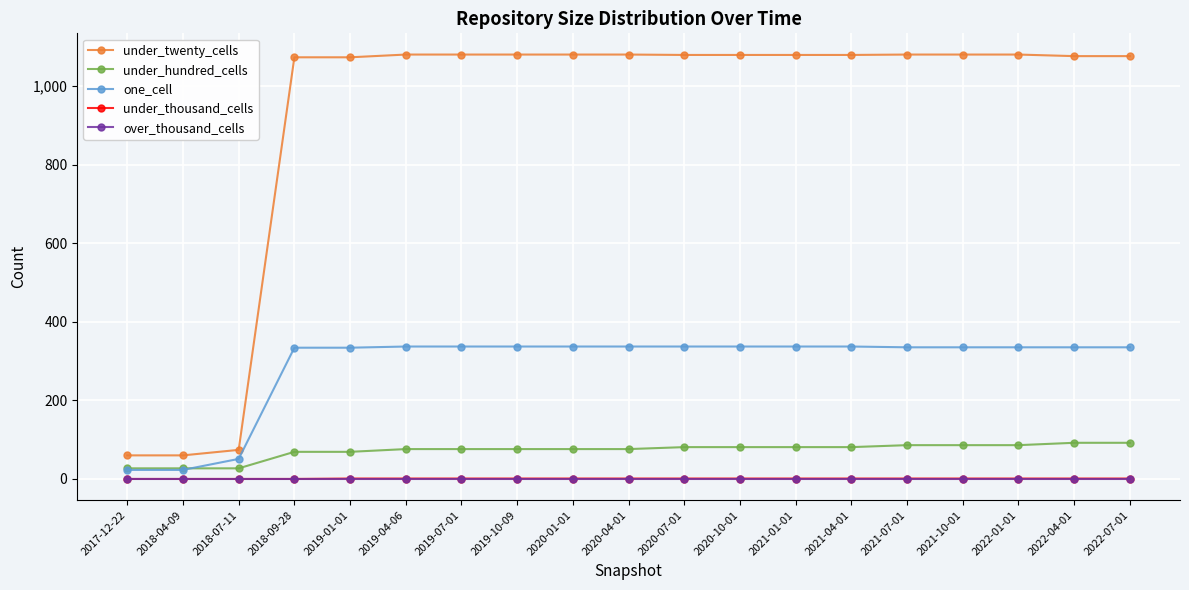

Which series has the largest range (max minus min)?

under_twenty_cells